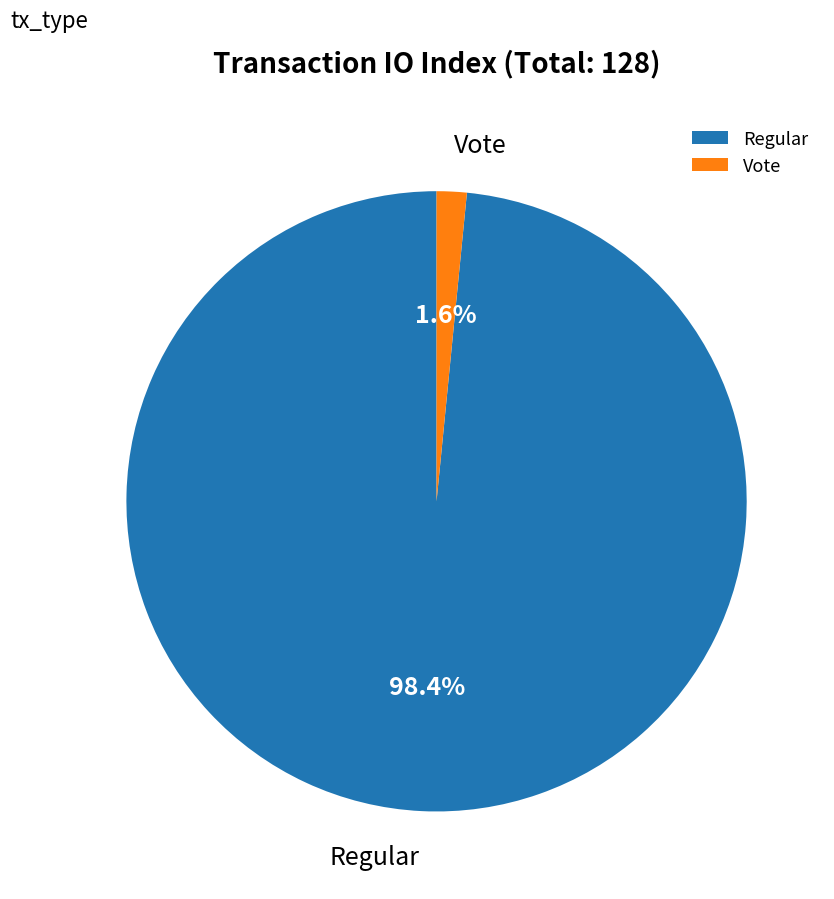

Do Vote and Regular together represent more than half of the pie?

Yes